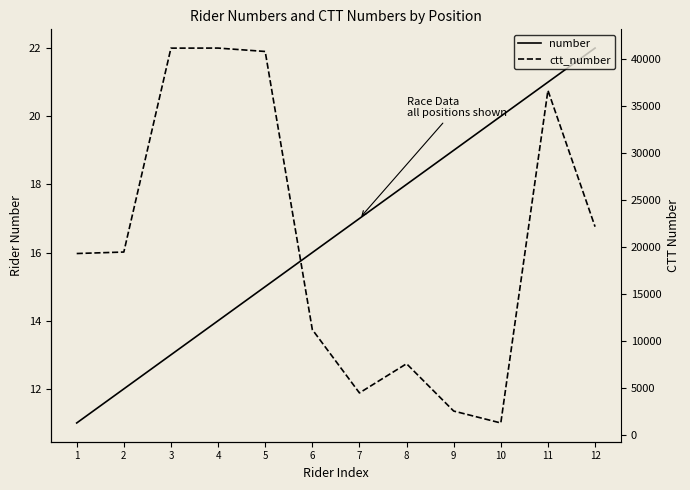

What are all the series names shown in the legend?

number, ctt_number